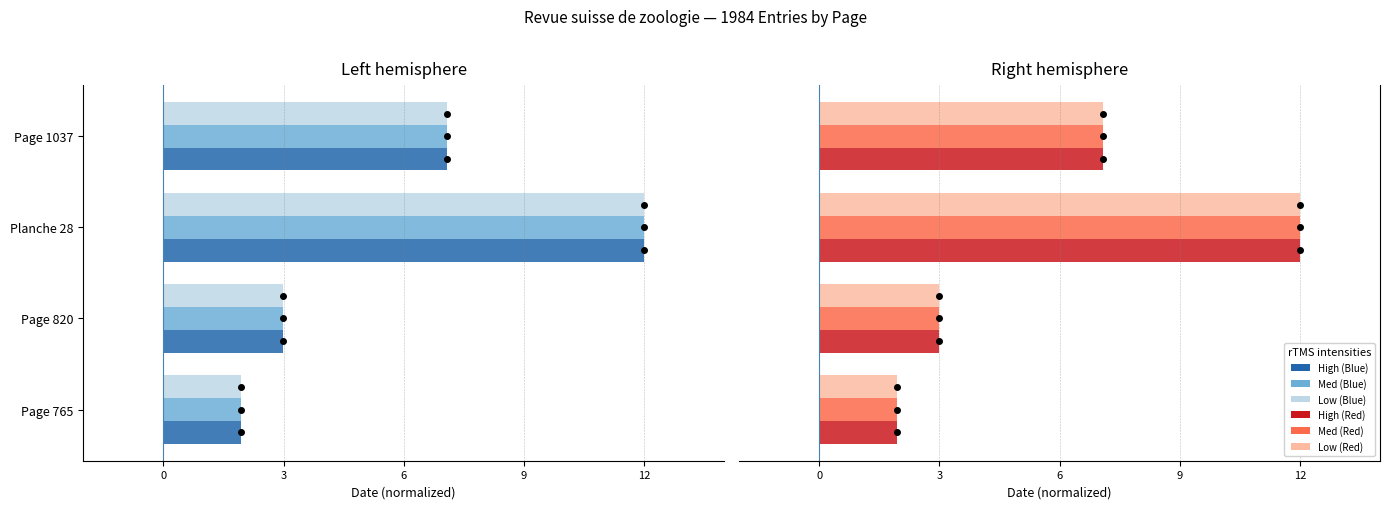

What is the value of the Med bar at the 3rd from the left?

12.0